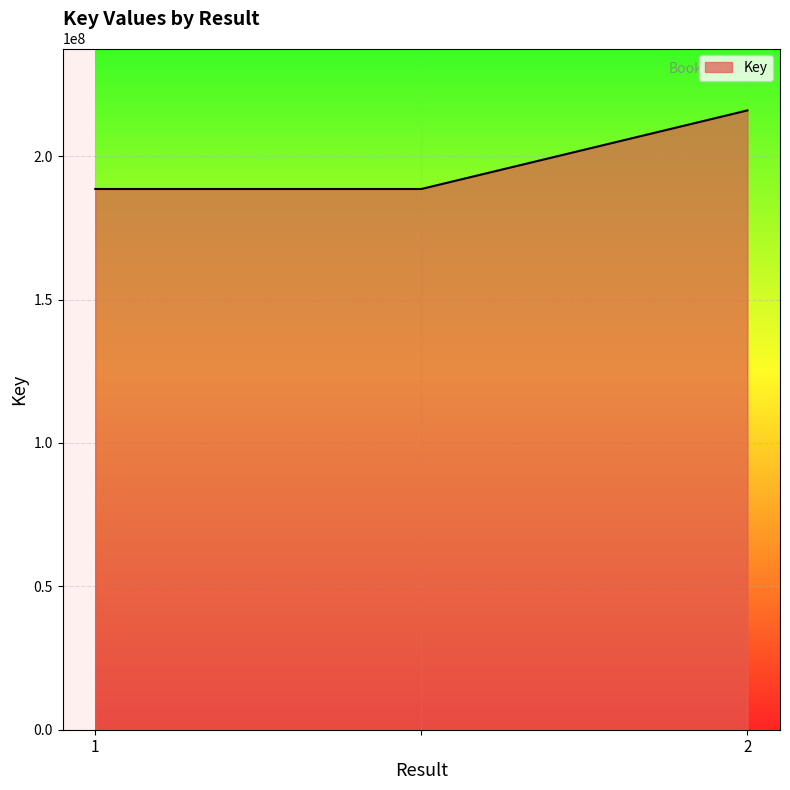

What is the average value?

197680063